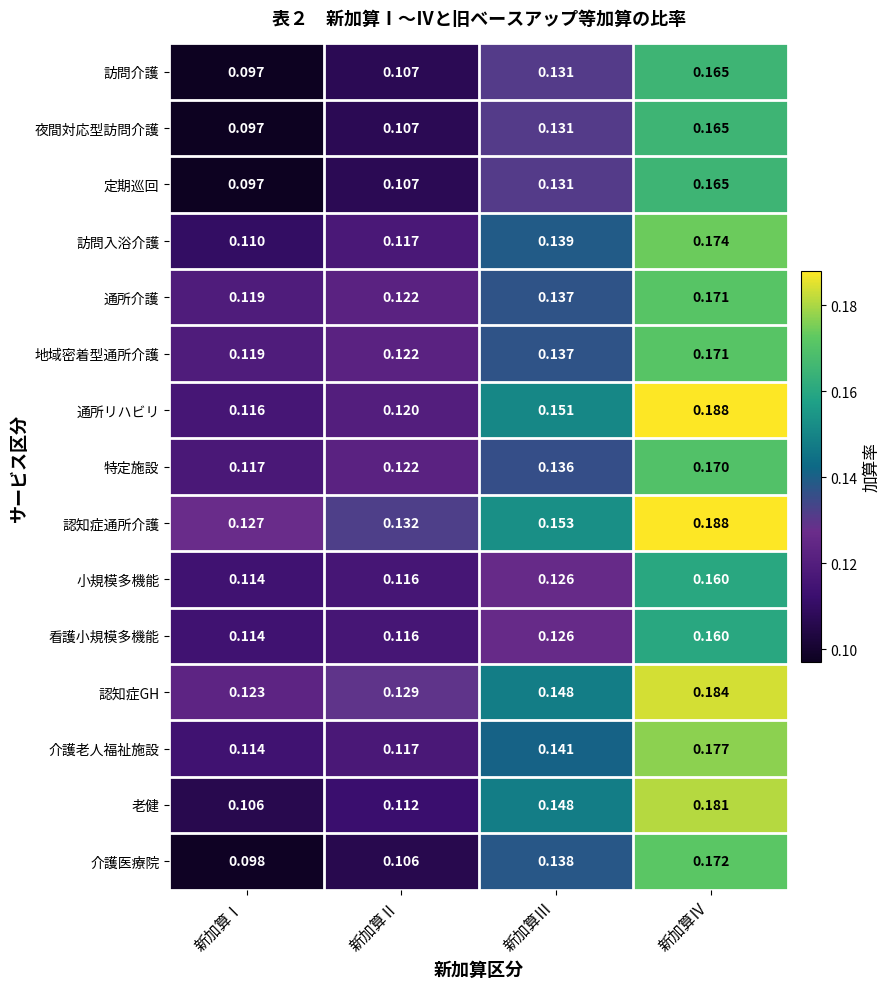

Rank the categories by 介護老人福祉施設 value from highest to lowest.

新加算Ⅳ, 新加算Ⅲ, 新加算Ⅱ, 新加算Ⅰ